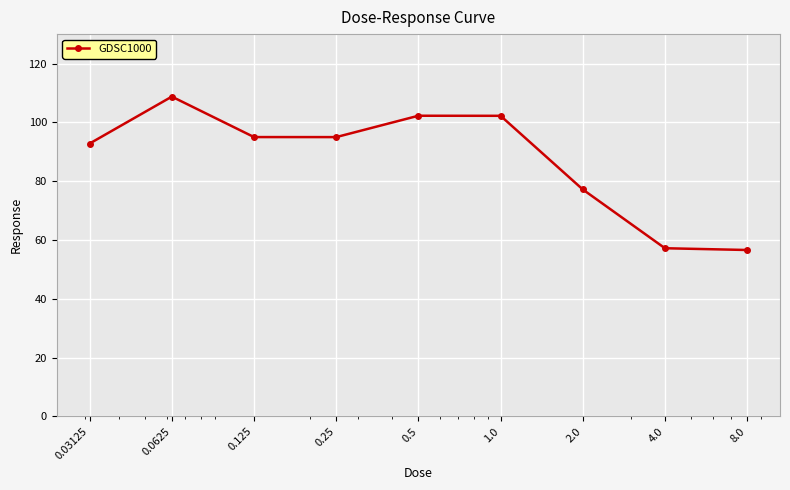

What is the value of the 3rd point from the left?

95.0